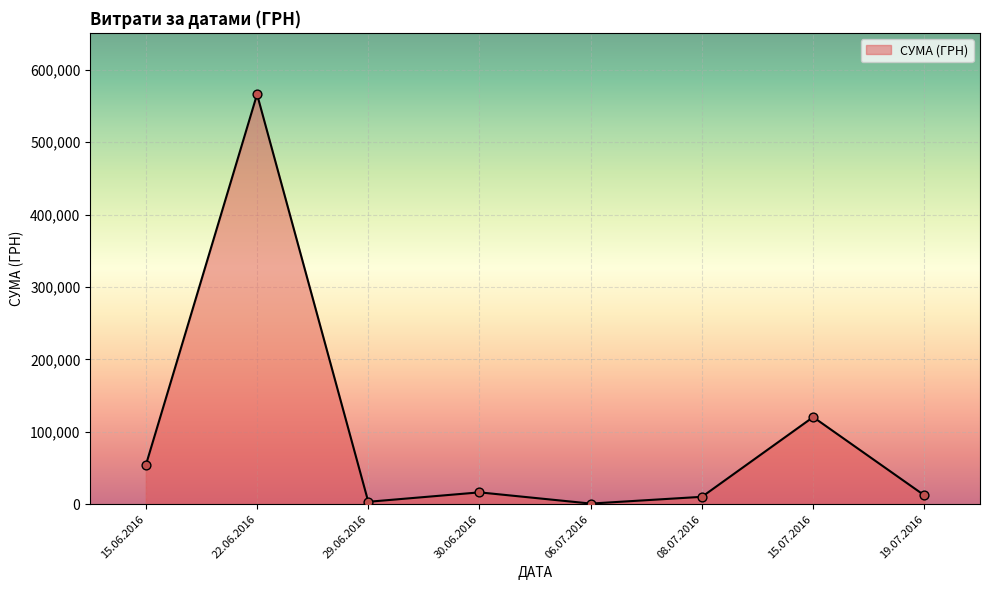

Approximately how many times larger is the value at 22.06.2016 compared to 08.07.2016?

55.9